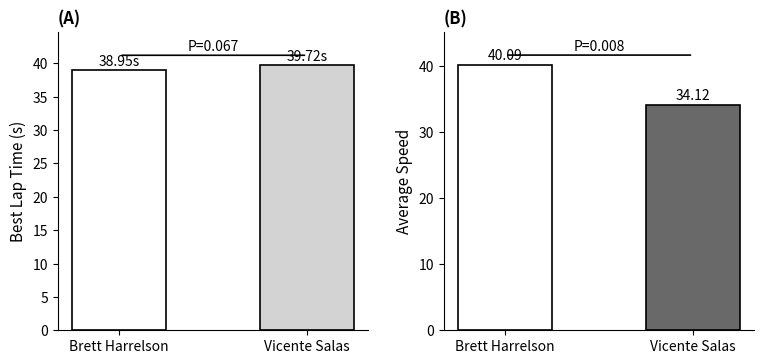

Is it true that Best Lap time equals 39.0 at Brett Harrelson?

True